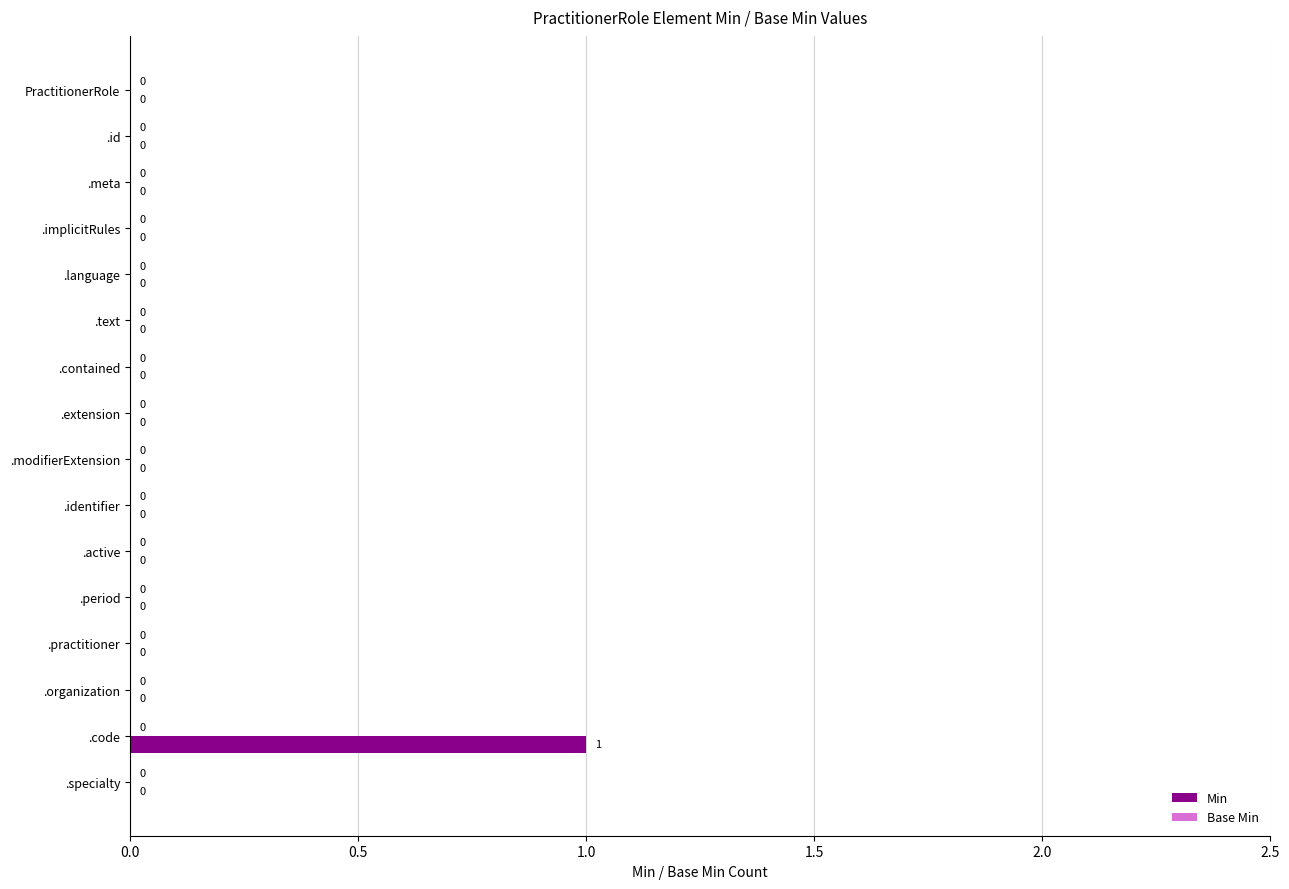

Between .code and .id, which is larger?

.code